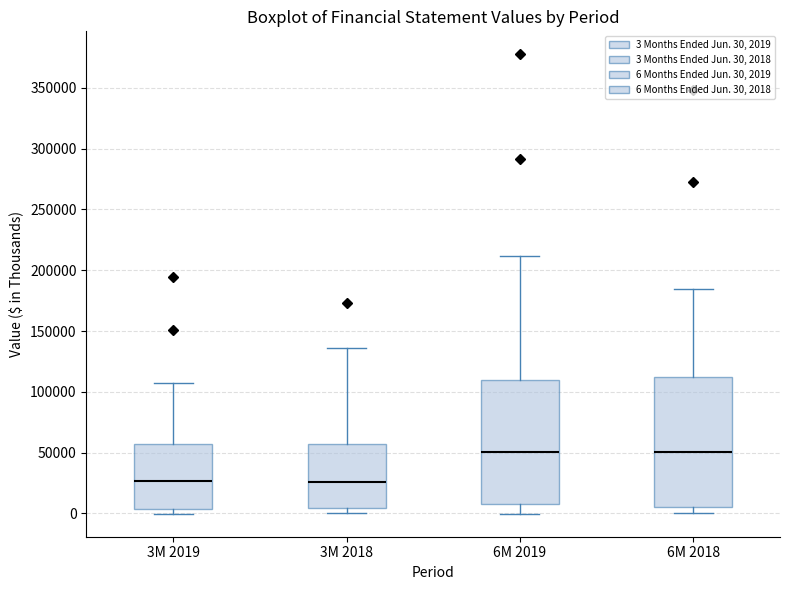

Reading left to right, read every box against the y-axis: the position of its median line, the range the box covers, and the ends of its whiskers. The values are not printed on the chart, so give them approximately, as read against the axis.

3M 2019: median 25000, box 5000 to 55000, whiskers 0 to 110000
3M 2018: median 25000, box 5000 to 55000, whiskers 0 to 135000
6M 2019: median 50000, box 10000 to 110000, whiskers 0 to 210000
6M 2018: median 50000, box 5000 to 110000, whiskers 0 to 185000